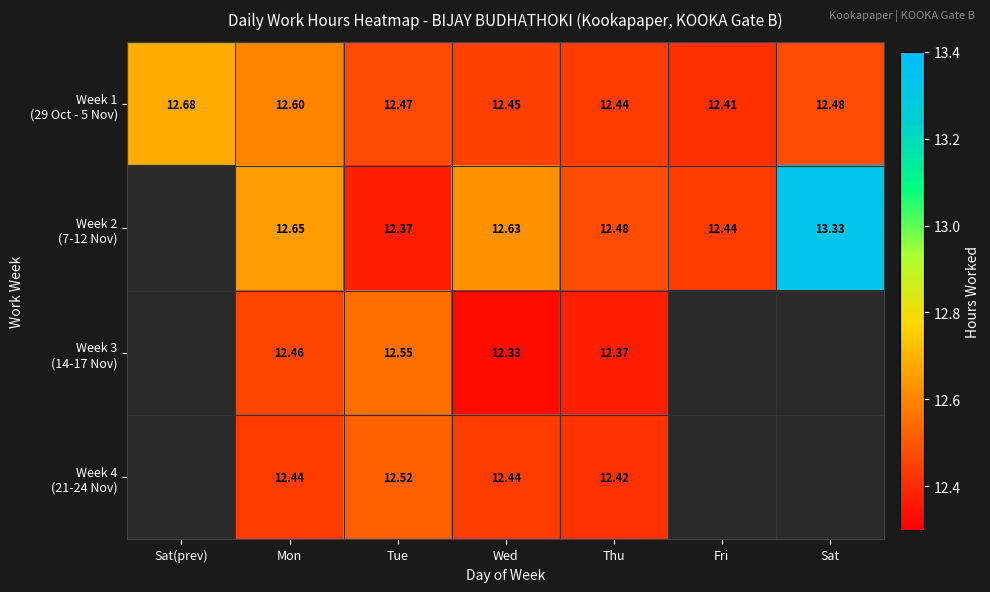

What is the difference between the highest and lowest values at Wed?

0.3